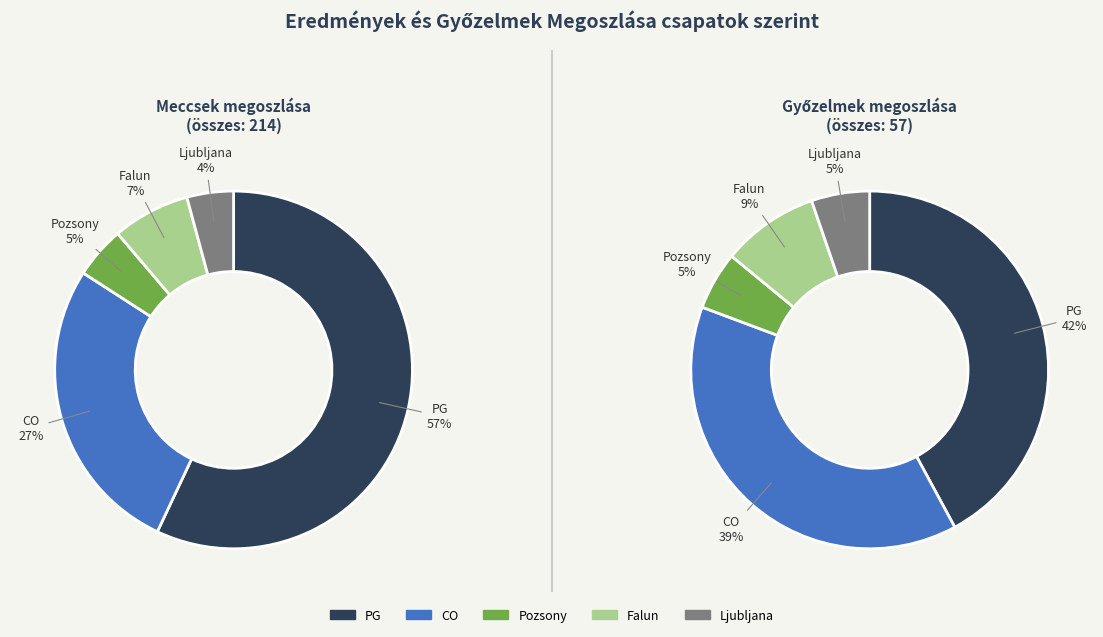

True or false: CO accounts for 52% of the total.

False